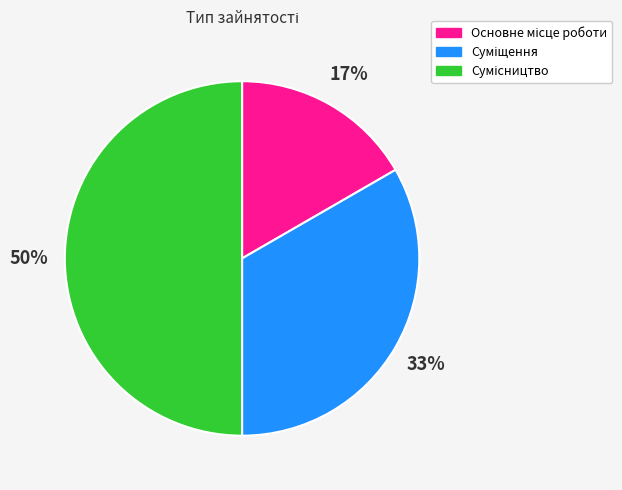

Count the number of slices in the pie.

3